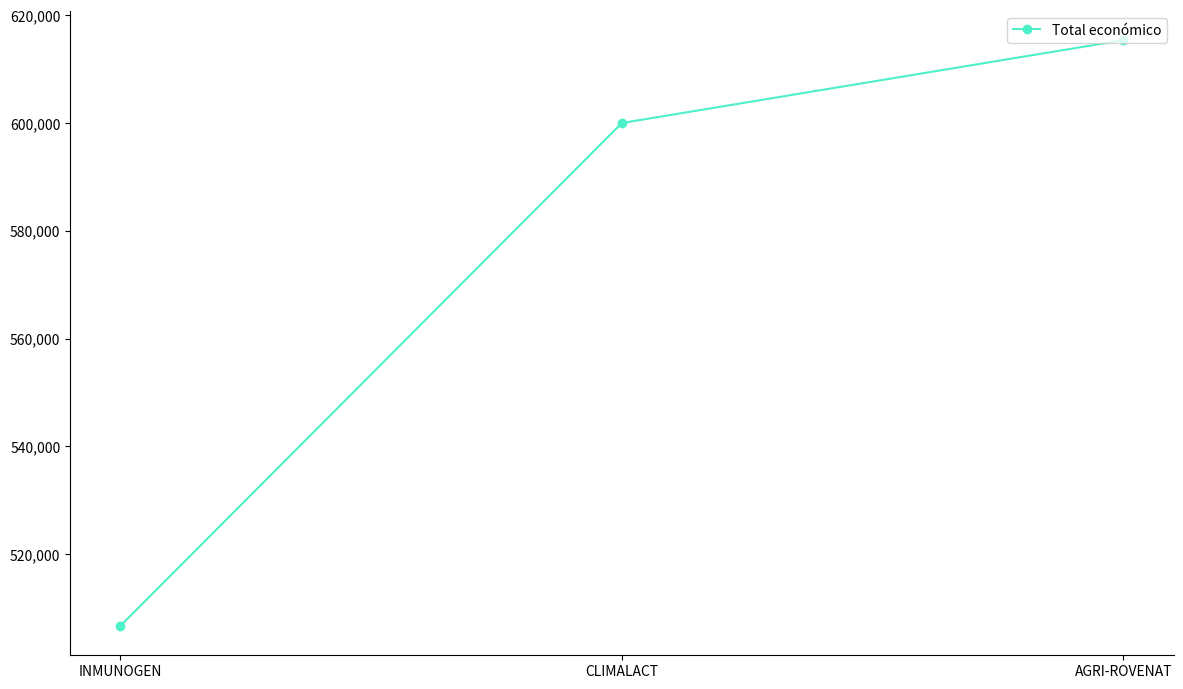

What is the label of the 2nd point from the left?

CLIMALACT